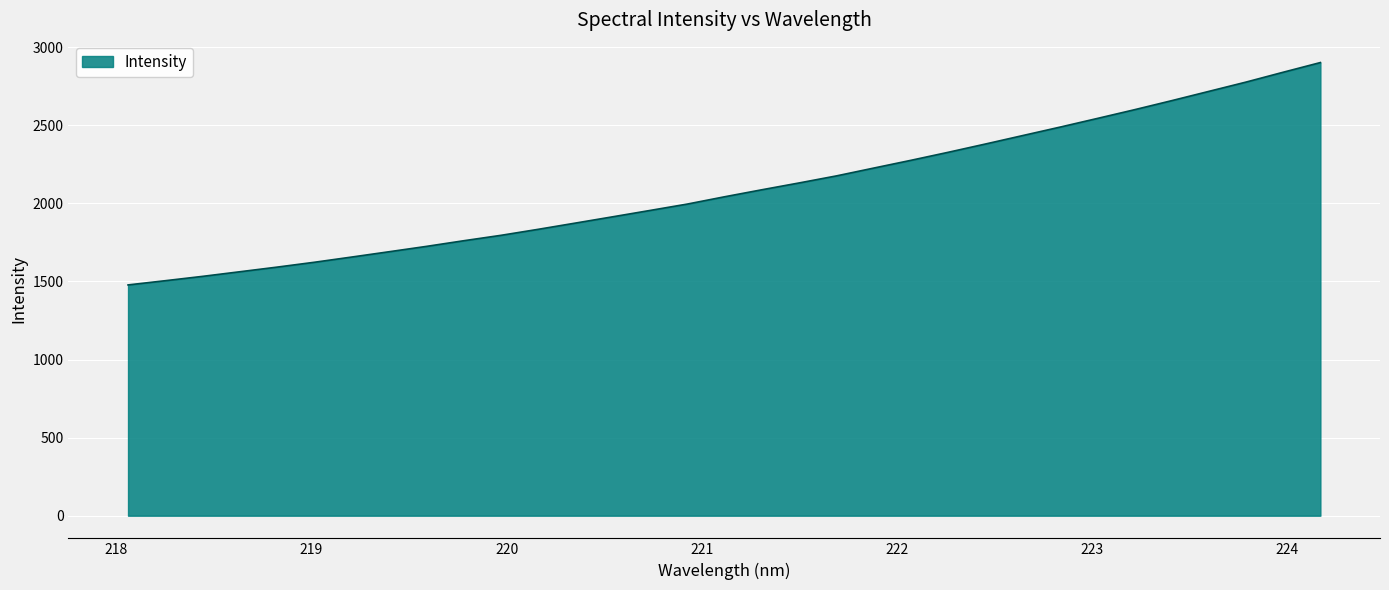

What is the difference between the maximum and minimum values?

1424.2